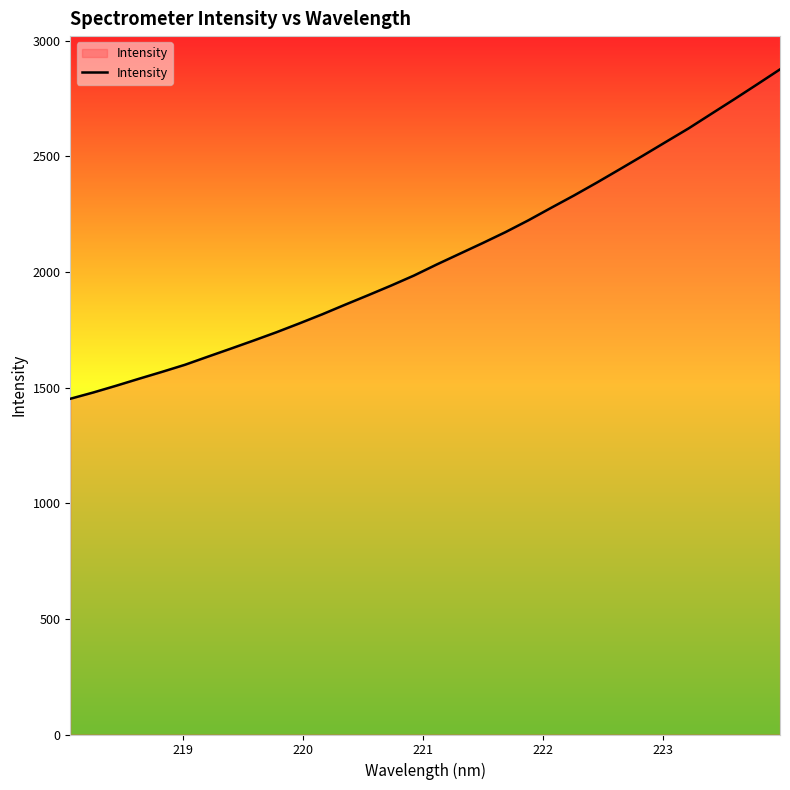

What is the minimum value shown in the chart?

1451.5